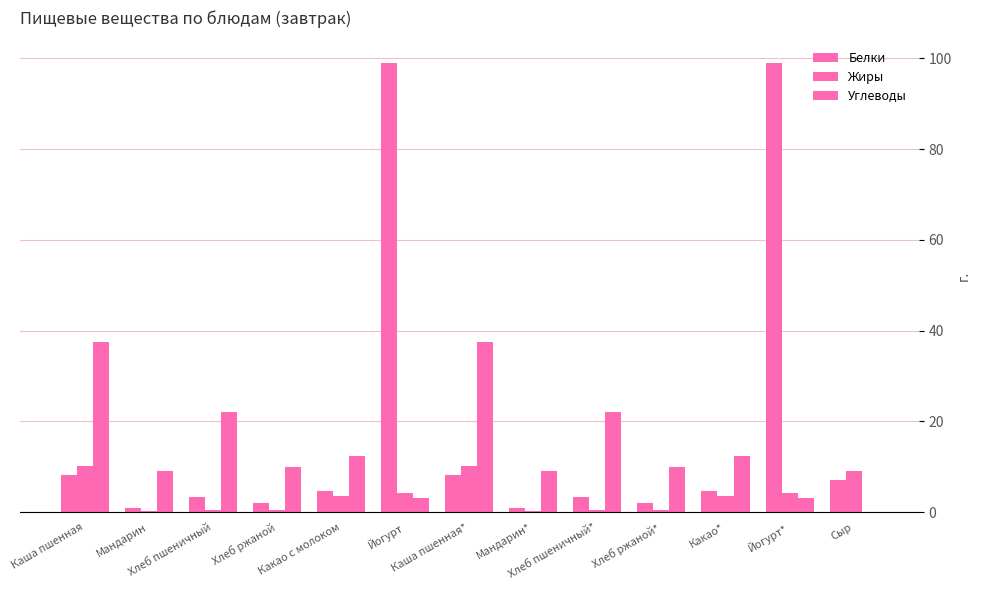

What is the greatest value displayed?

99.0